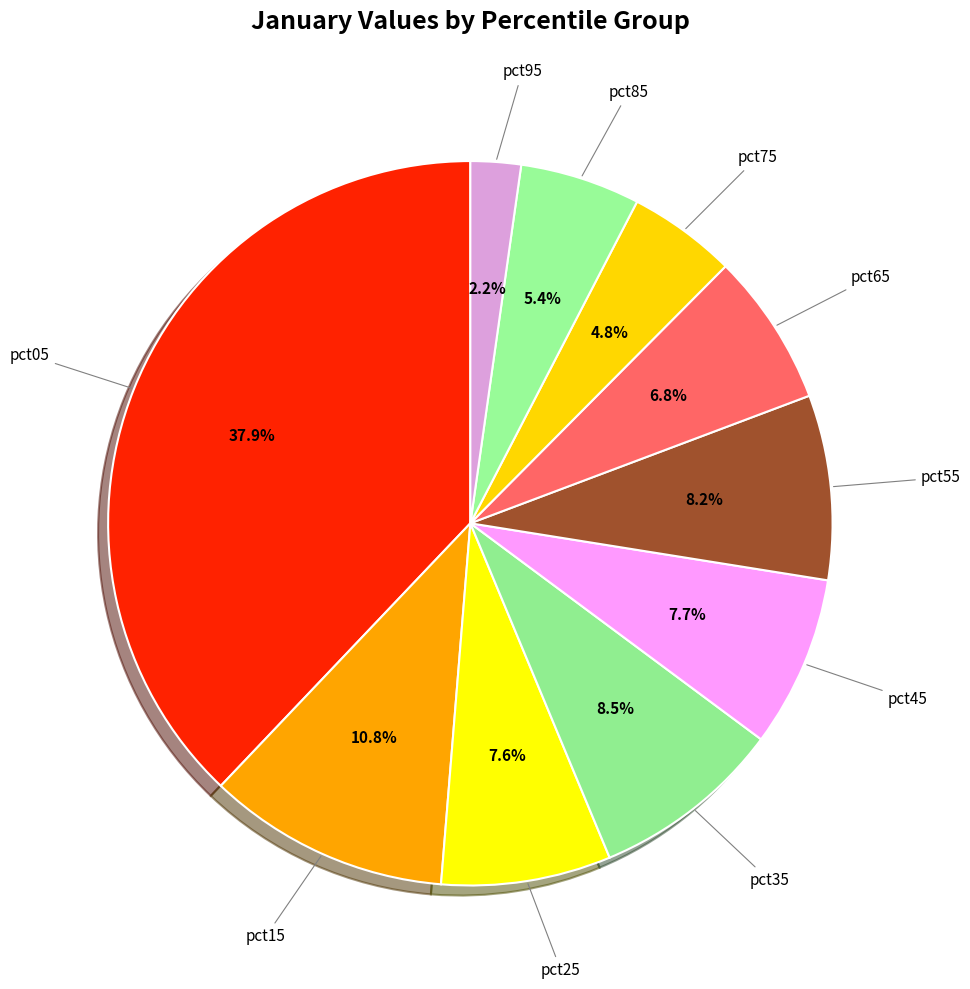

Is there any slice that represents more than half of the pie?

No